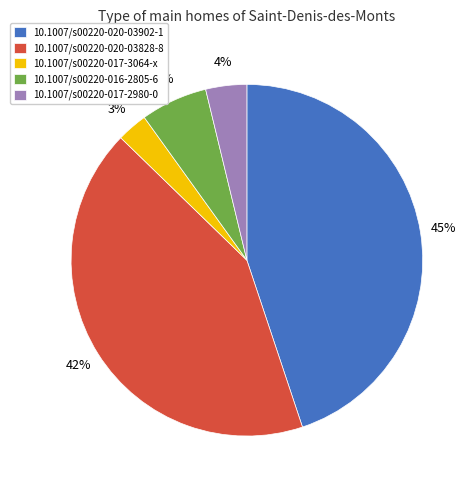

Count the number of slices in the pie.

5